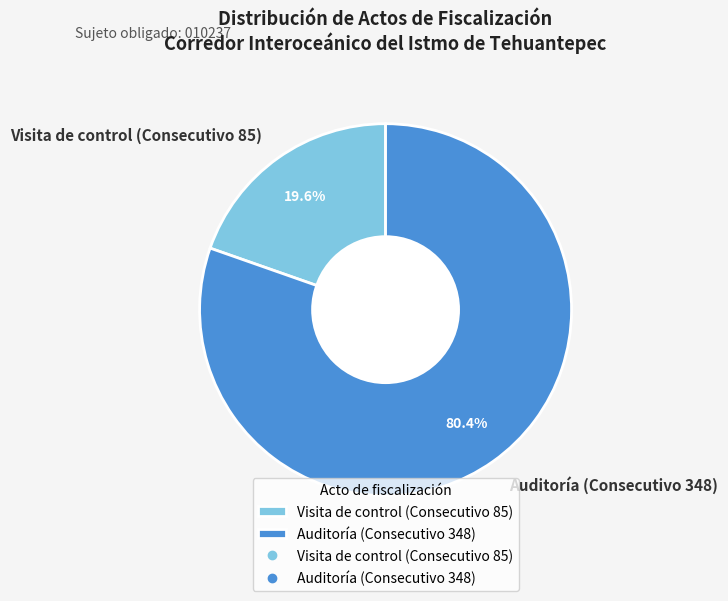

Which slice is the largest?

Auditoría (Consecutivo 348)